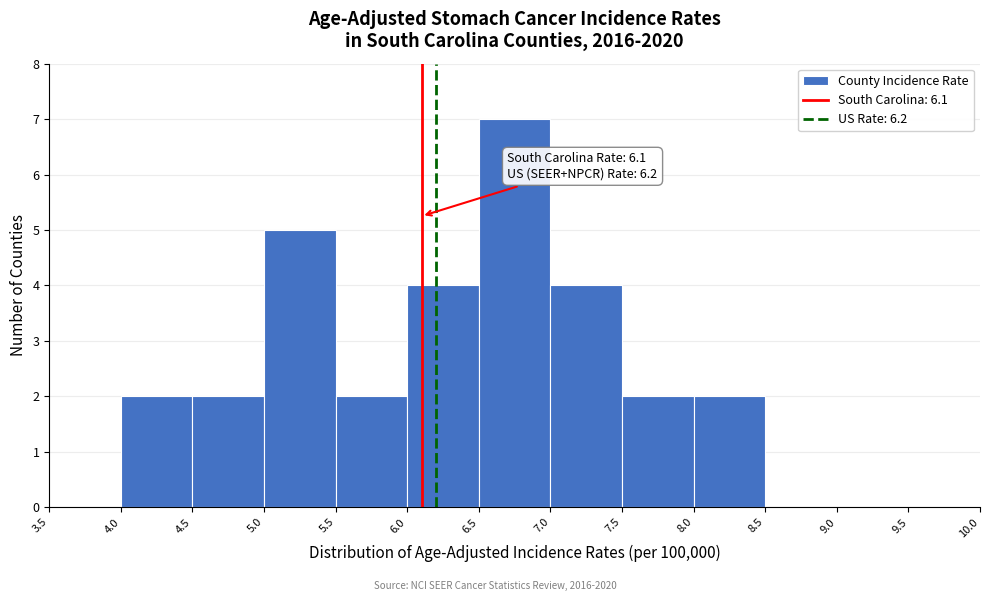

Which range on the x-axis has the tallest bar?

6.5 to 7.0